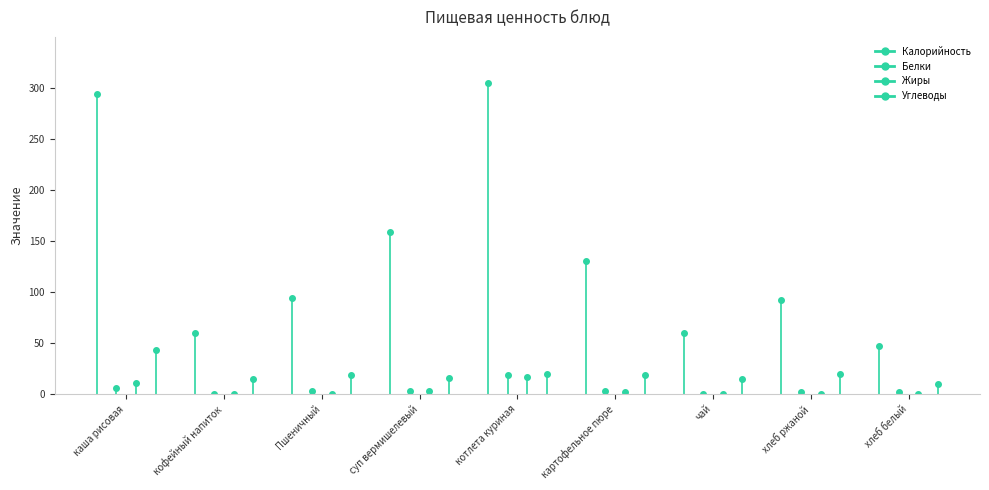

Reading right to left, extract all data points from this chart.

Калорийность: 47	92	60	130	304	159	94	60	294
Белки: 2	2	0	3	19	3	3	0	6
Жиры: 0	0	0	2	17	3	0	0	11
Углеводы: 10	20	15	19	20	16	19	15	43